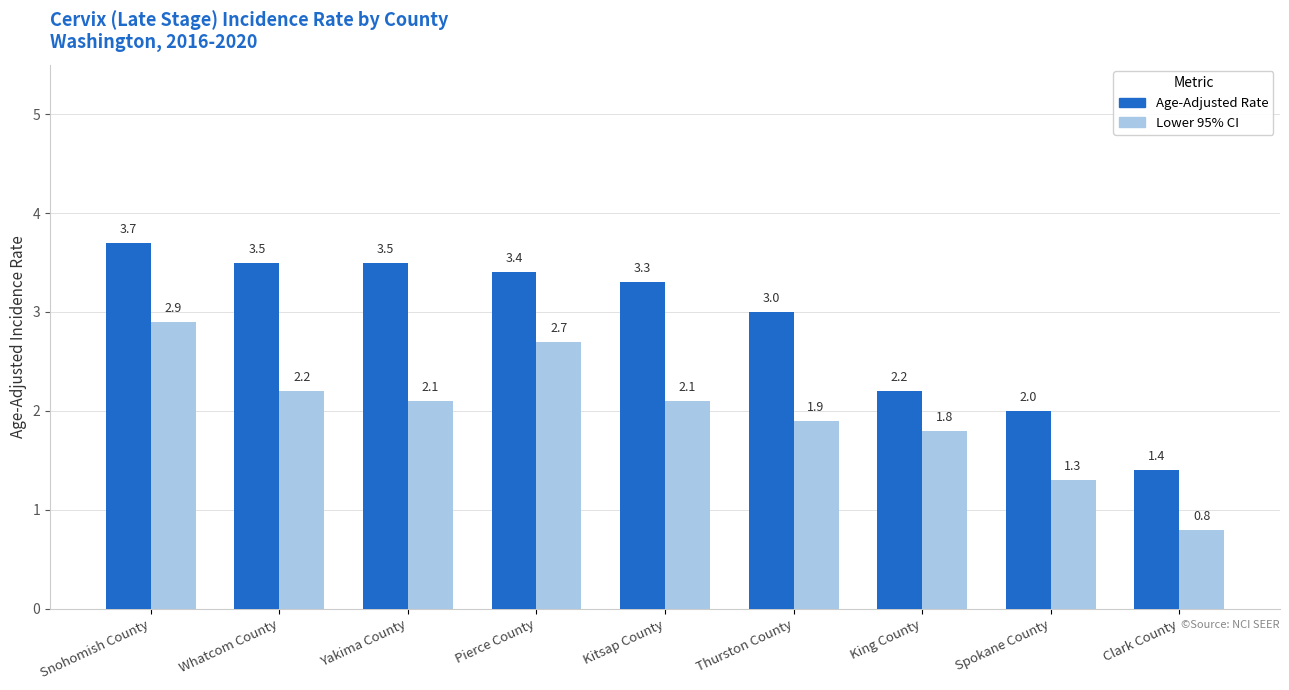

What value does the Lower 95% CI series have at Kitsap County?

2.1